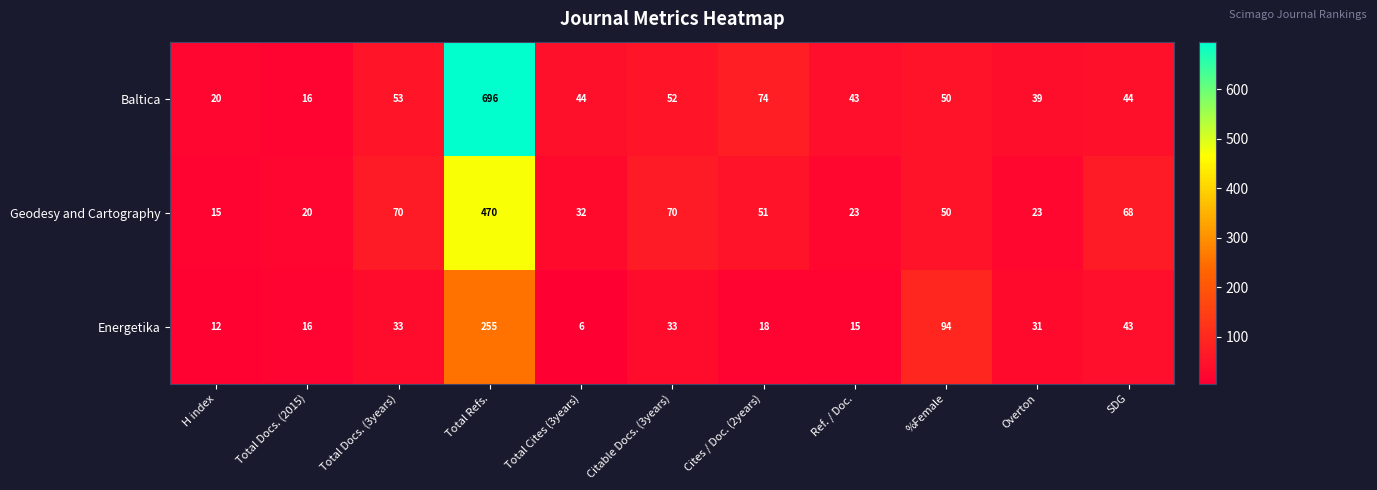

At SDG, list the series in order from smallest to largest.

Energetika, Baltica, Geodesy and Cartography